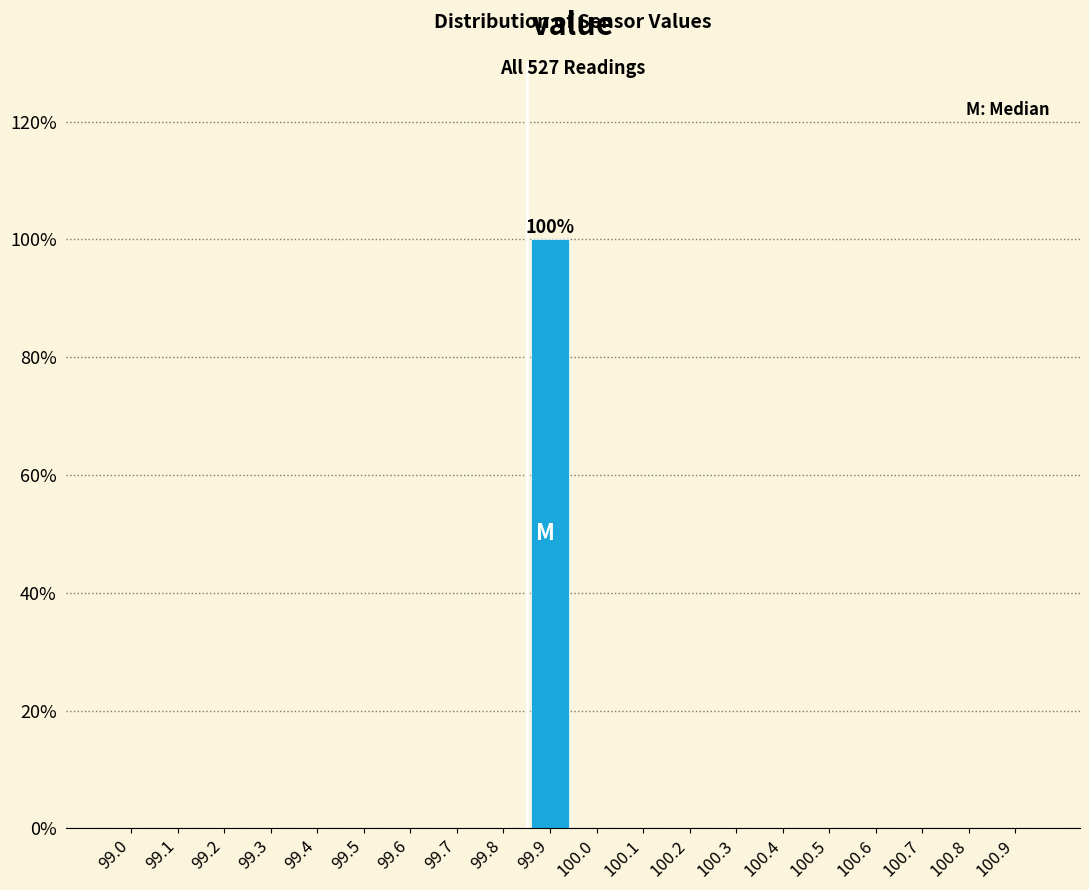

Reading right to left, list all the values displayed in this chart.

100.9=0	100.8=0	100.7=0	100.6=0	100.5=0	100.4=0	100.3=0	100.2=0	100.1=0	100.0=0	99.9=100	99.8=0	99.7=0	99.6=0	99.5=0	99.4=0	99.3=0	99.2=0	99.1=0	99.0=0